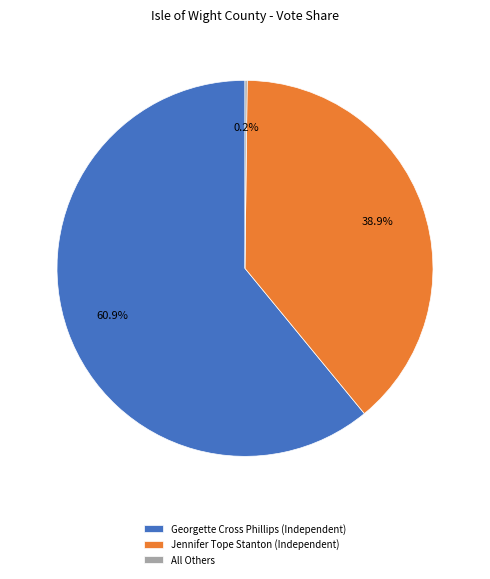

Does Jennifer Tope Stanton (Independent) account for over 50% of the chart?

No